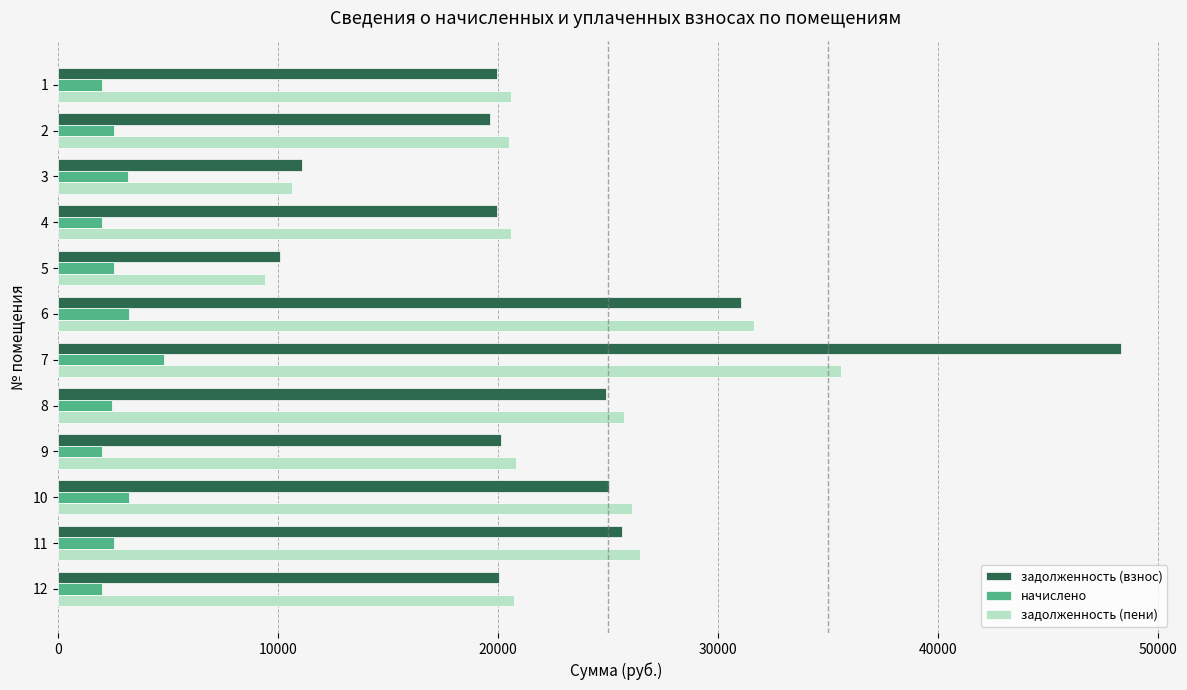

The value of начислено at 6 is 5109.6. True or false?

False